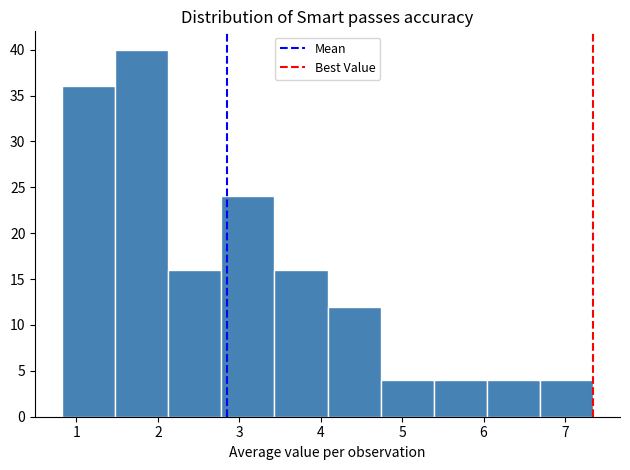

Reading left to right, list every bar in this chart as the range it spans on the x-axis followed by its height. Neither the bar edges nor the heights are printed on the chart, so give them approximately, as read against the axes.

0.8 to 1.5: 36
1.5 to 2.1: 40
2.1 to 2.8: 16
2.8 to 3.4: 24
3.4 to 4.1: 16
4.1 to 4.7: 12
4.7 to 5.4: 4
5.4 to 6.0: 4
6.0 to 6.7: 4
6.7 to 7.4: 4